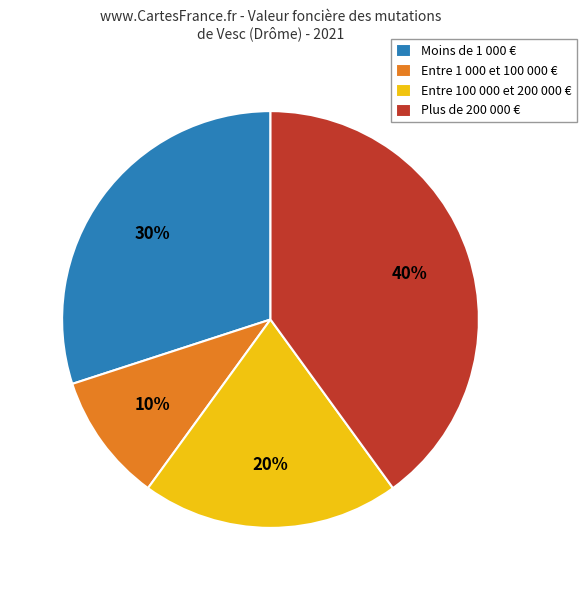

How many segments does this pie chart have?

4